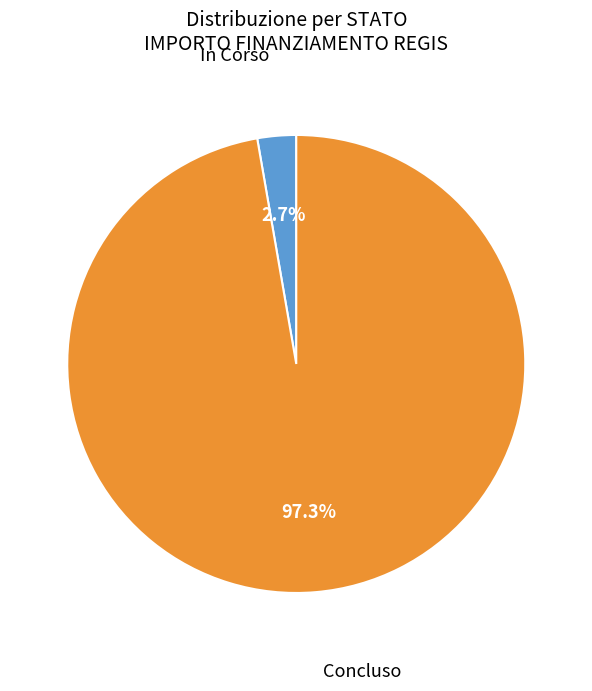

How many slices are in this pie chart?

2